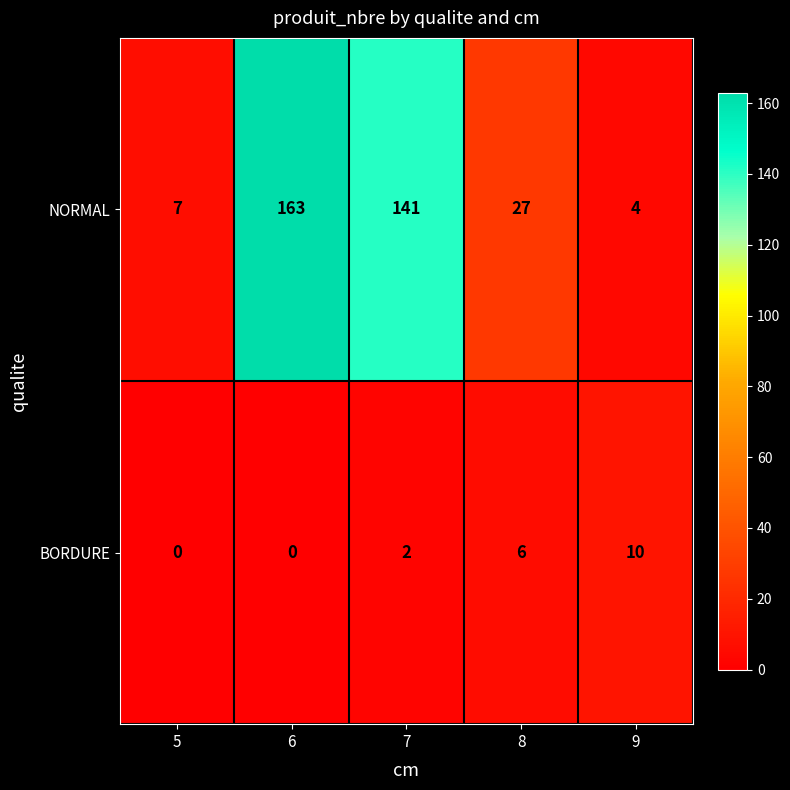

What value does the BORDURE series have at 8, to the nearest 5?

5